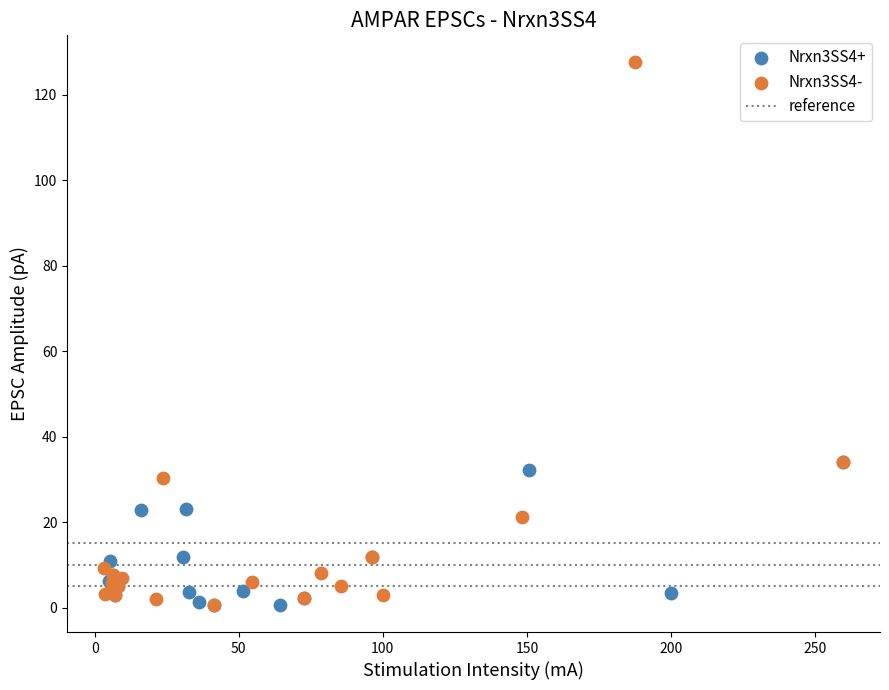

Which series reaches the maximum Y coordinate?

Nrxn3SS4-